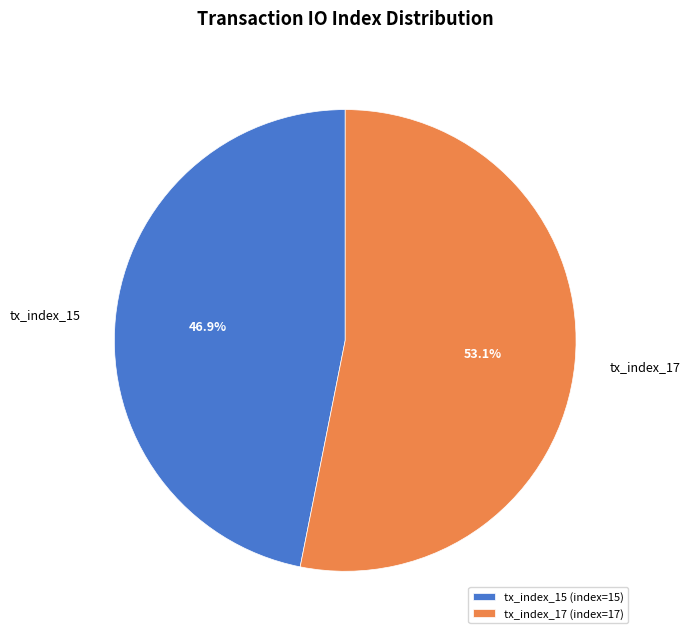

Rank the categories by value from lowest to highest.

tx_index_15, tx_index_17